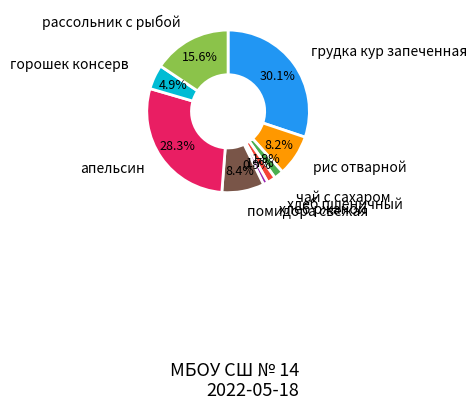

True or false: апельсин accounts for 38% of the total.

False